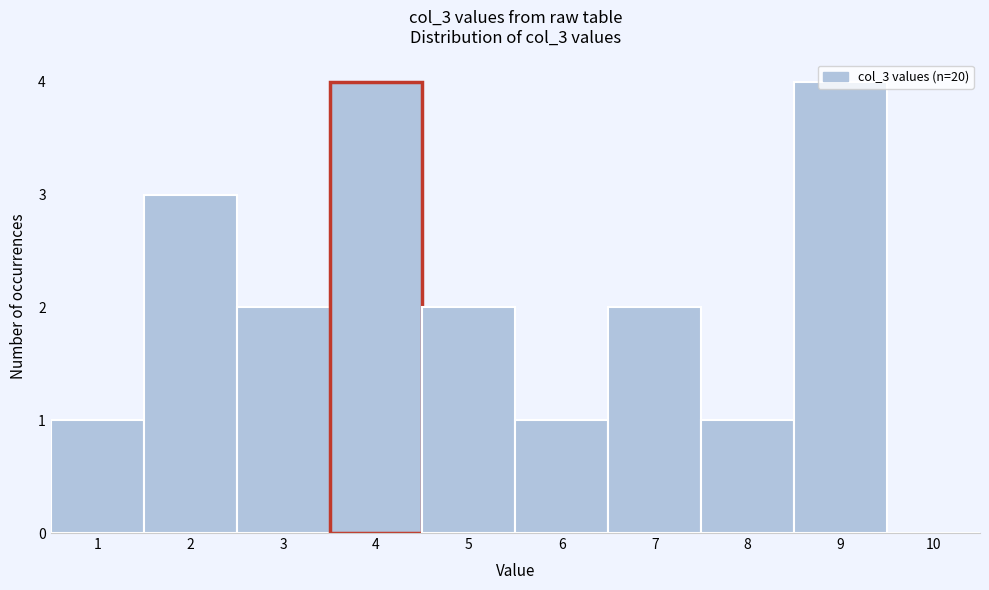

What is the height of the bar covering 2.5 to 3.5 on the x-axis? The values are not printed on the chart, so give them approximately, as read against the axis.

2